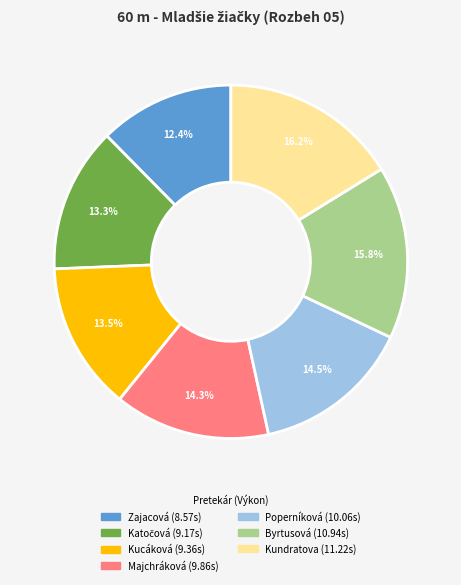

Is there a majority slice in this chart?

No